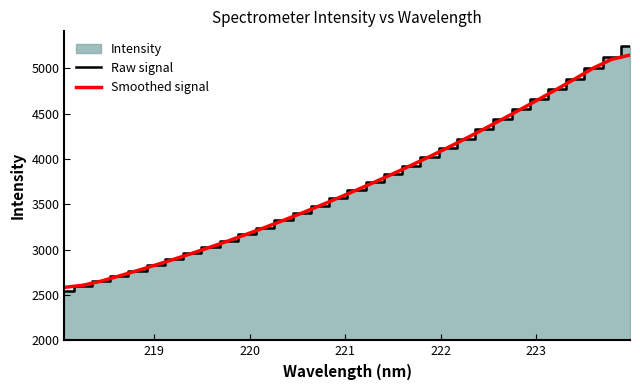

How many lines are shown in the chart?

2